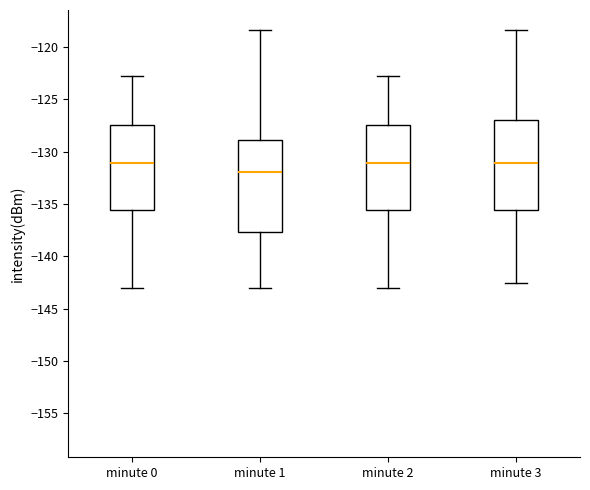

Where is the lower edge of the box for minute 0 on the y-axis? The values are not printed on the chart, so give them approximately, as read against the axis.

-135.5